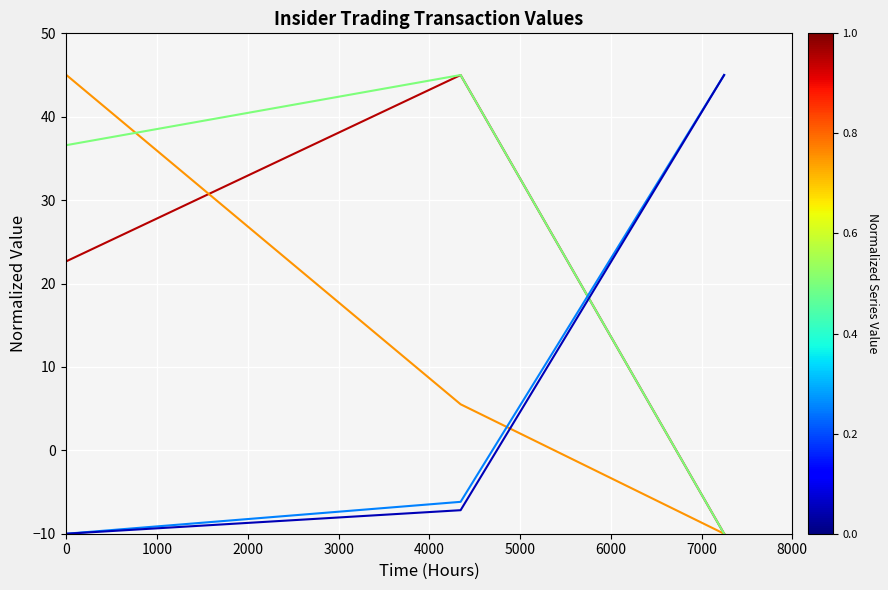

What is the minimum value shown in the chart?

-10.0